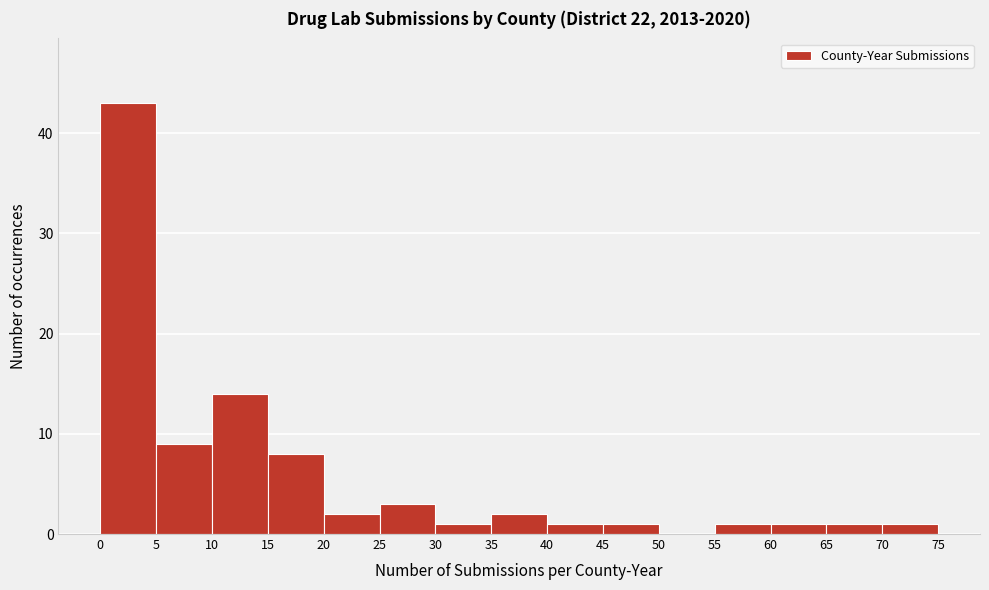

Reading left to right, transcribe this chart: for each bar, give the range it covers on the x-axis and its height. The values are not printed on the chart, so give them approximately, as read against the axis.

0 to 5: 43
5 to 10: 9
10 to 15: 14
15 to 20: 8
20 to 25: 2
25 to 30: 3
30 to 35: 1
35 to 40: 2
40 to 45: 1
45 to 50: 1
50 to 55: 0
55 to 60: 1
60 to 65: 1
65 to 70: 1
70 to 75: 1